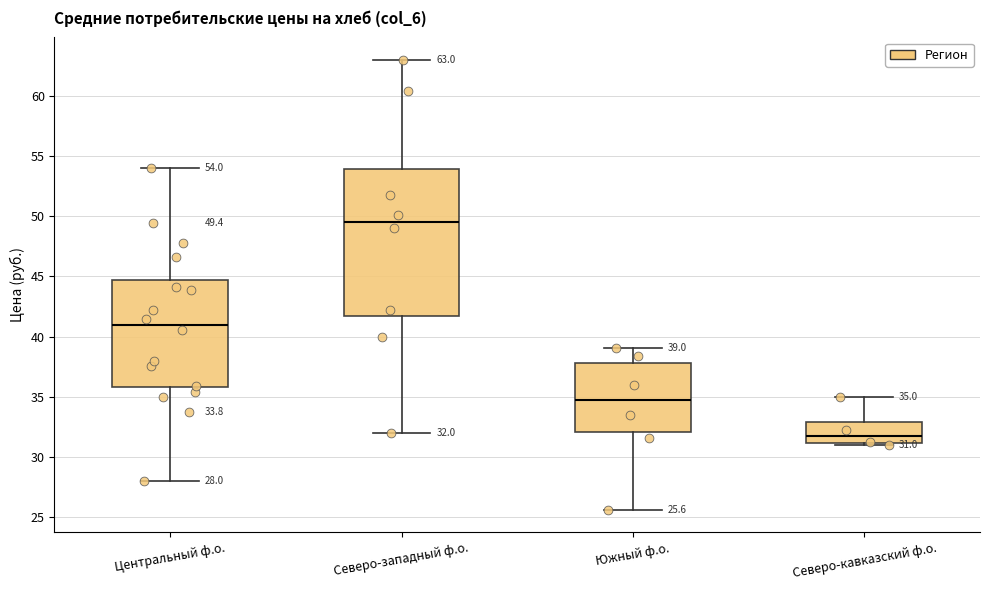

Which box is the tallest, from its lower edge to its upper edge?

Северо-западный ф.о.